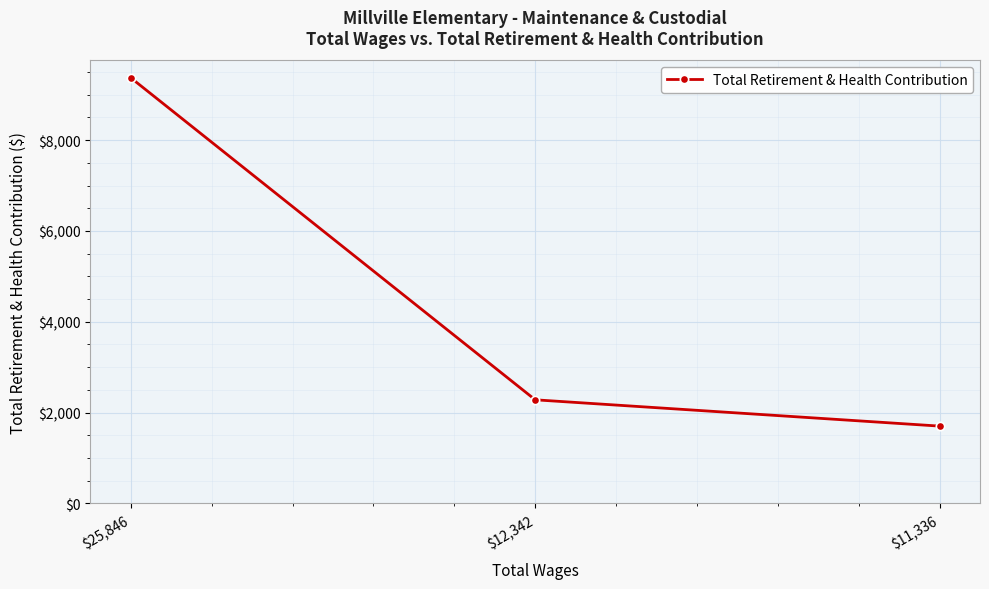

Which label corresponds to the largest value in the chart?

$25,846